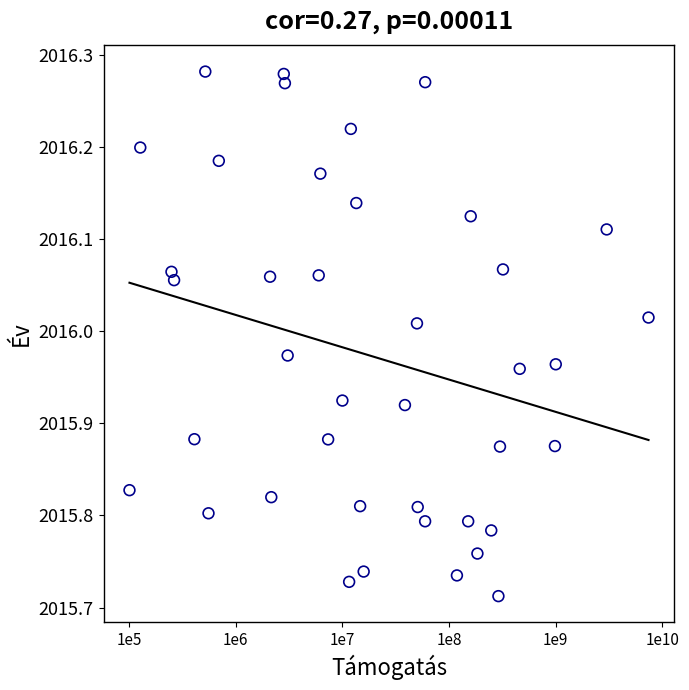

What is the range of X values (max minus min)?

4.9